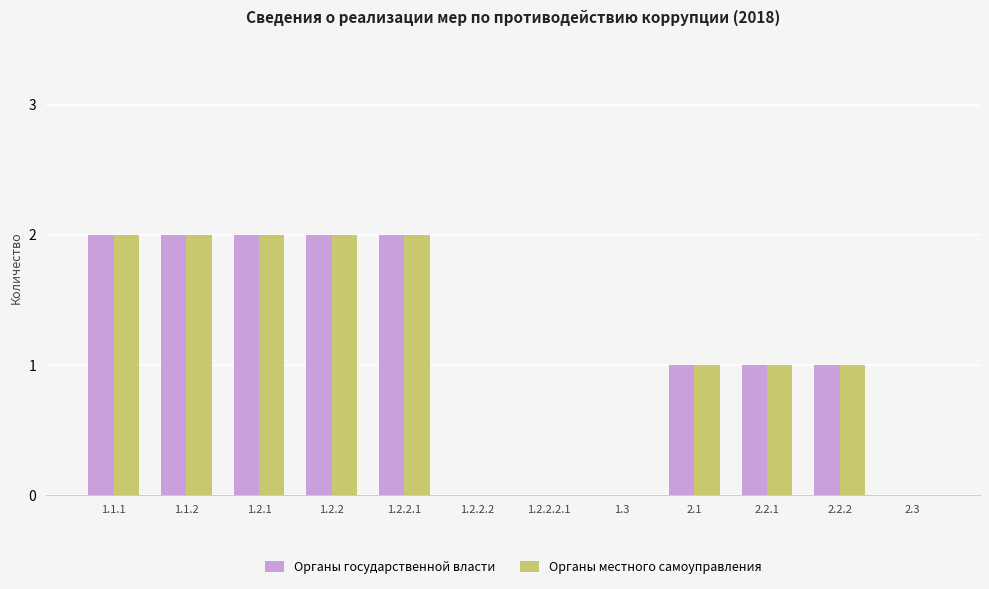

Count the number of categories in the chart.

12